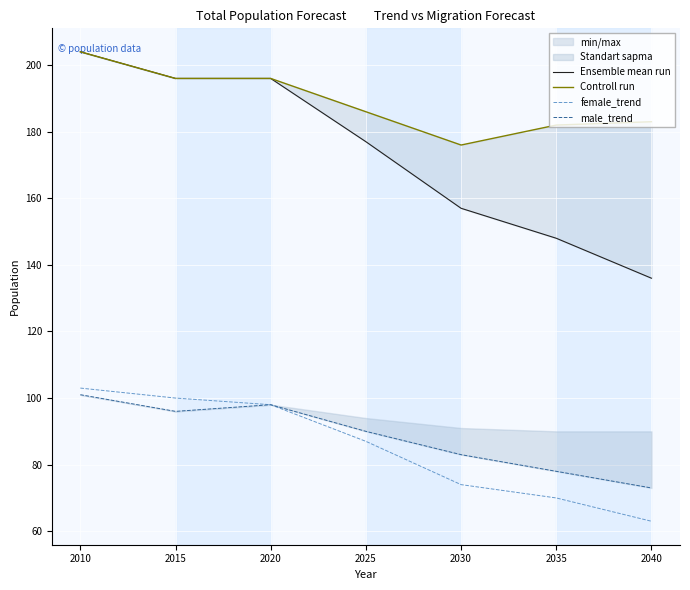

Which has a higher value, 2035 or 2030?

2030